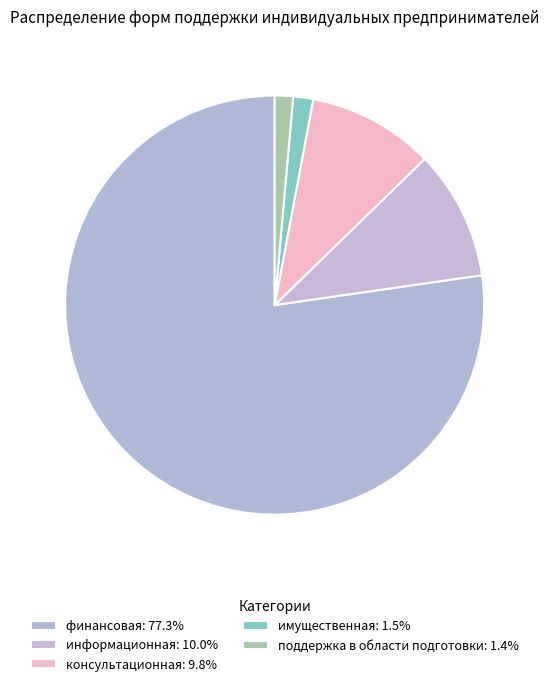

What percentage is the информационная slice, to the nearest percent?

10%